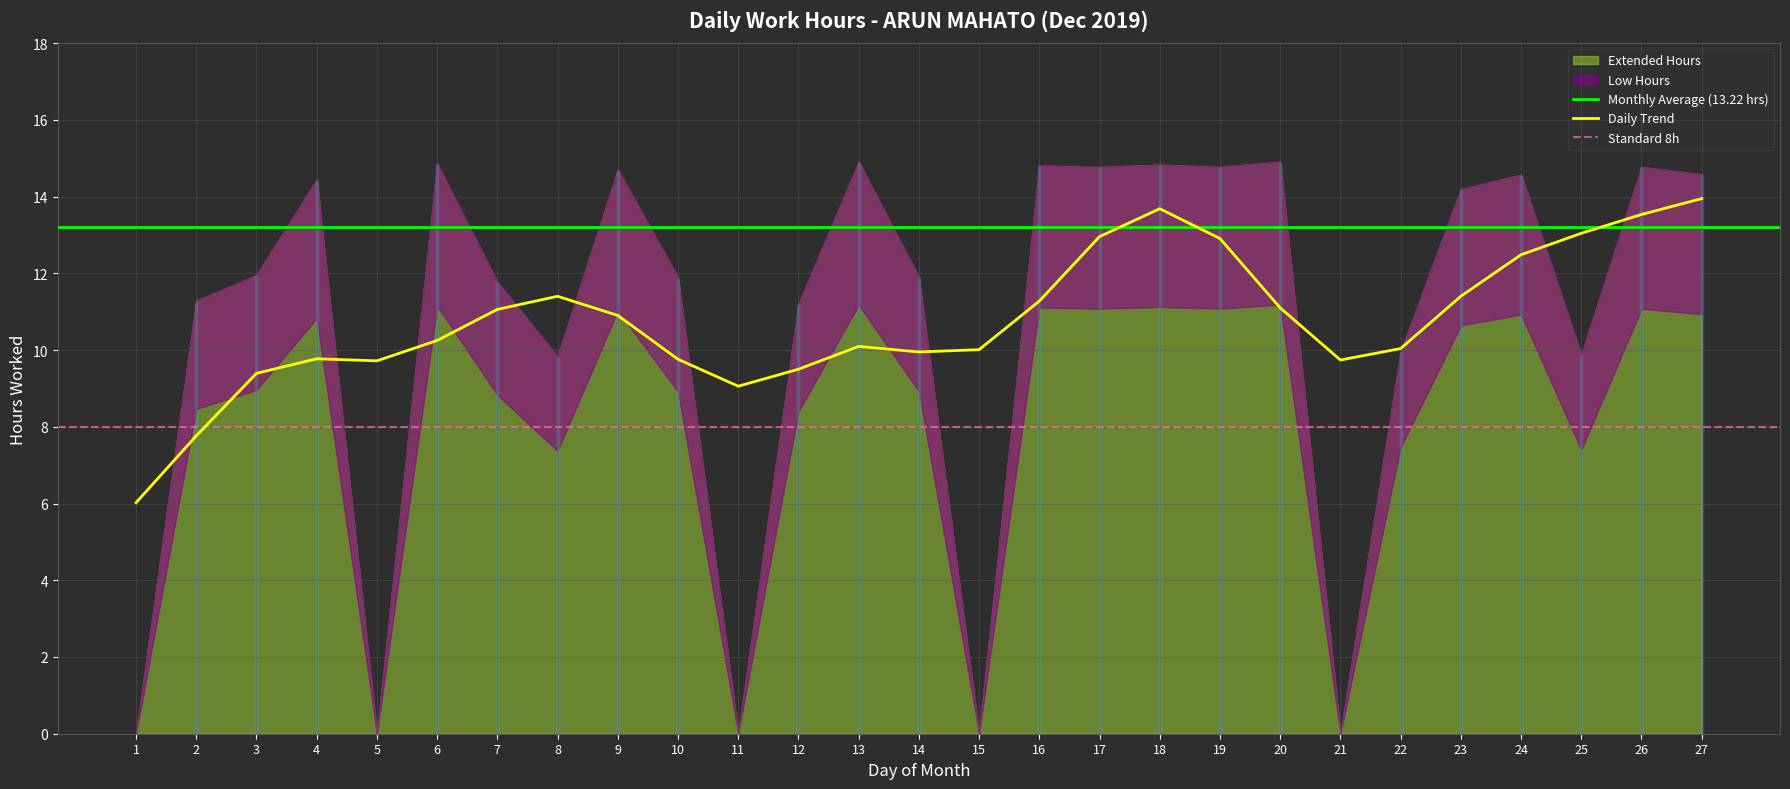

At how many categories does at least one series exceed 11?

19